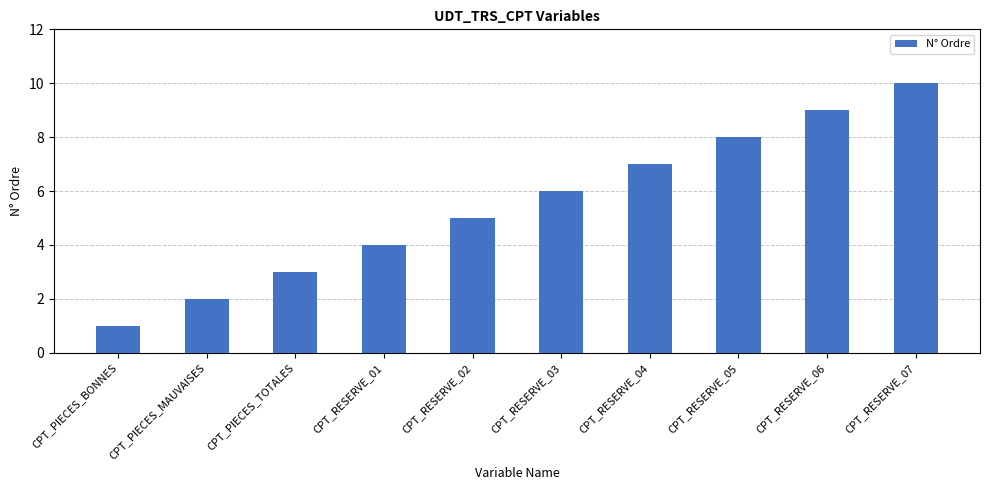

Which has a higher value, CPT_PIECES_TOTALES or CPT_RESERVE_03?

CPT_RESERVE_03